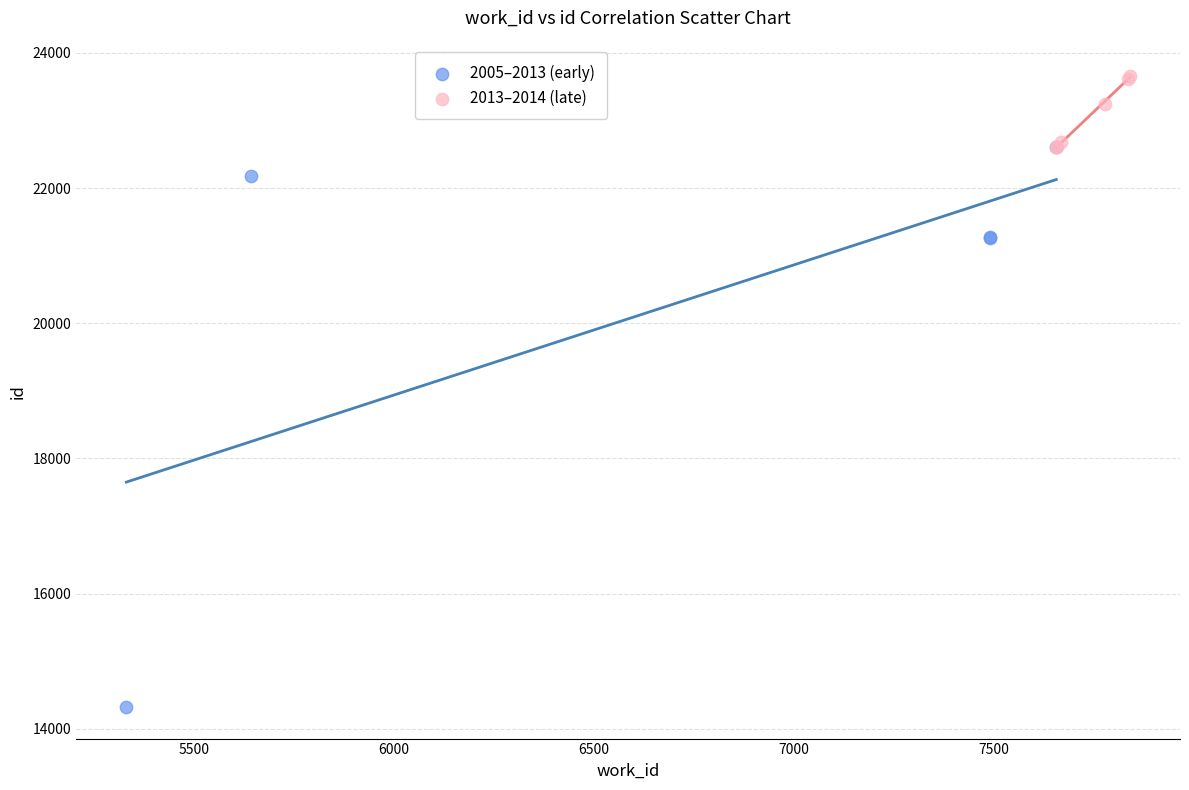

What are all the series names shown in the legend?

2005–2013 (early), 2013–2014 (late)